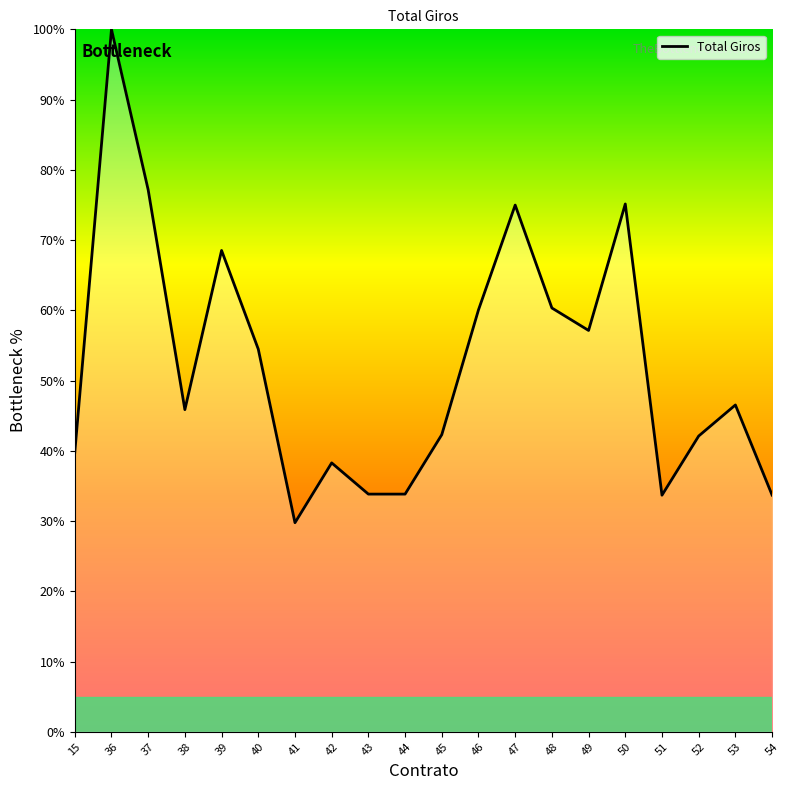

What is the difference between the values at 38 and 48?

14.5